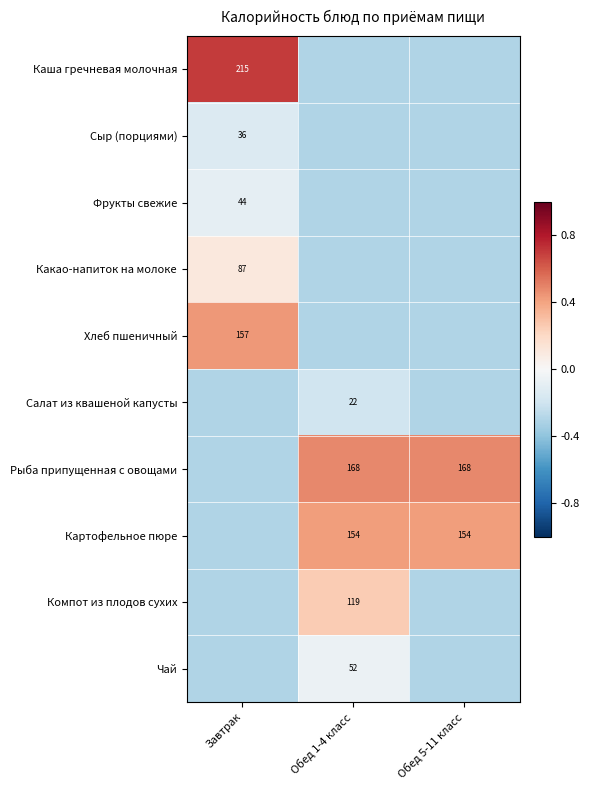

The Сыр (порциями) series shows -0.2 at Завтрак. True or false?

False